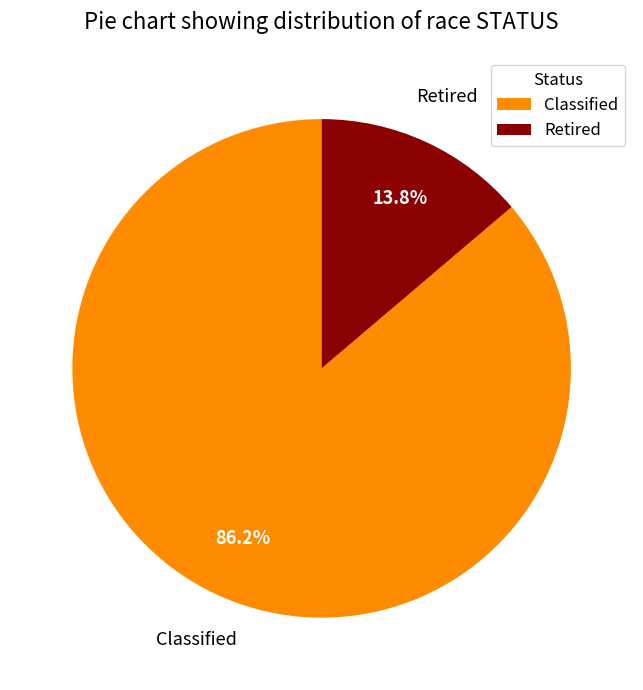

Which slice is the smallest?

Retired